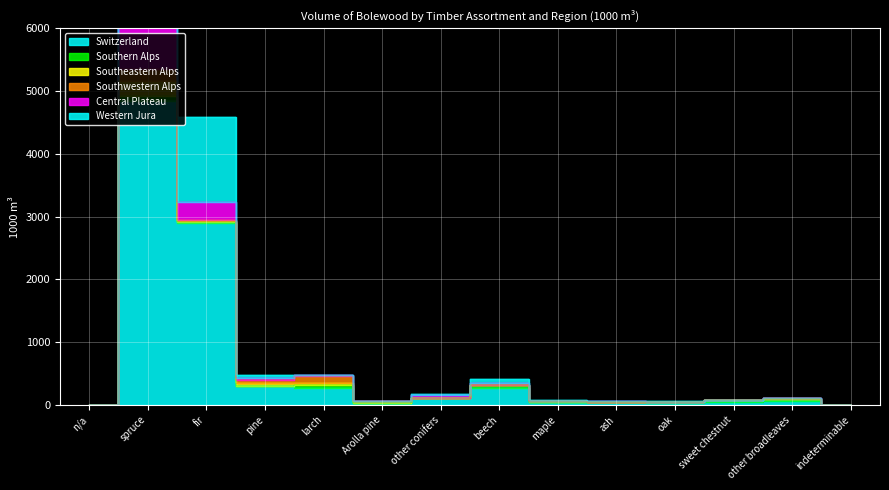

Is the value of Central Plateau at other conifers greater than the value of Switzerland at other broadleaves?

Yes